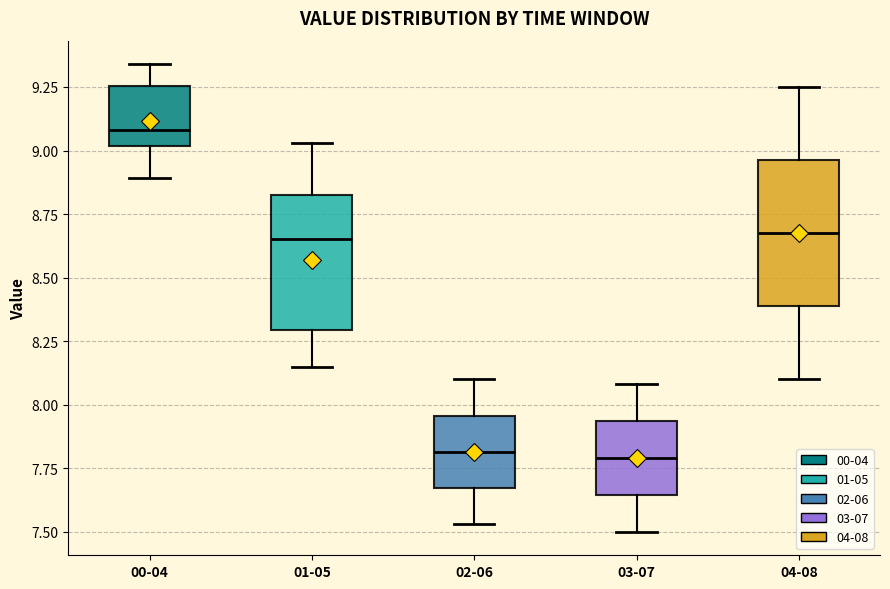

Reading left to right, transcribe this box plot: for each box, give where its median line is, the range the box spans, and where its two whiskers end, as read against the y-axis. The values are not printed on the chart, so give them approximately, as read against the axis.

00-04: median 9.10, box 9.00 to 9.25, whiskers 8.90 to 9.35
01-05: median 8.65, box 8.30 to 8.85, whiskers 8.15 to 9.05
02-06: median 7.80, box 7.65 to 7.95, whiskers 7.55 to 8.10
03-07: median 7.80, box 7.65 to 7.95, whiskers 7.50 to 8.10
04-08: median 8.70, box 8.40 to 8.95, whiskers 8.10 to 9.25